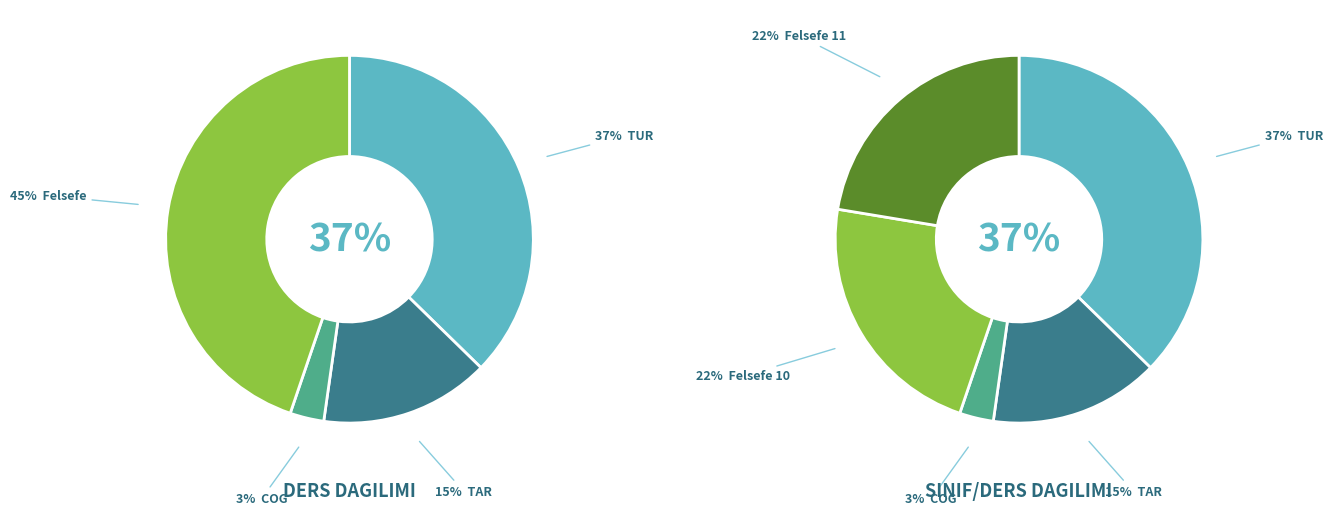

Between Felsefe and TAR, which is larger?

Felsefe